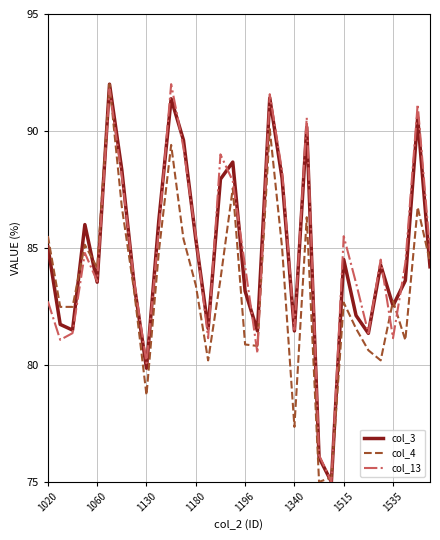

What is the maximum value for col_3?

92.0